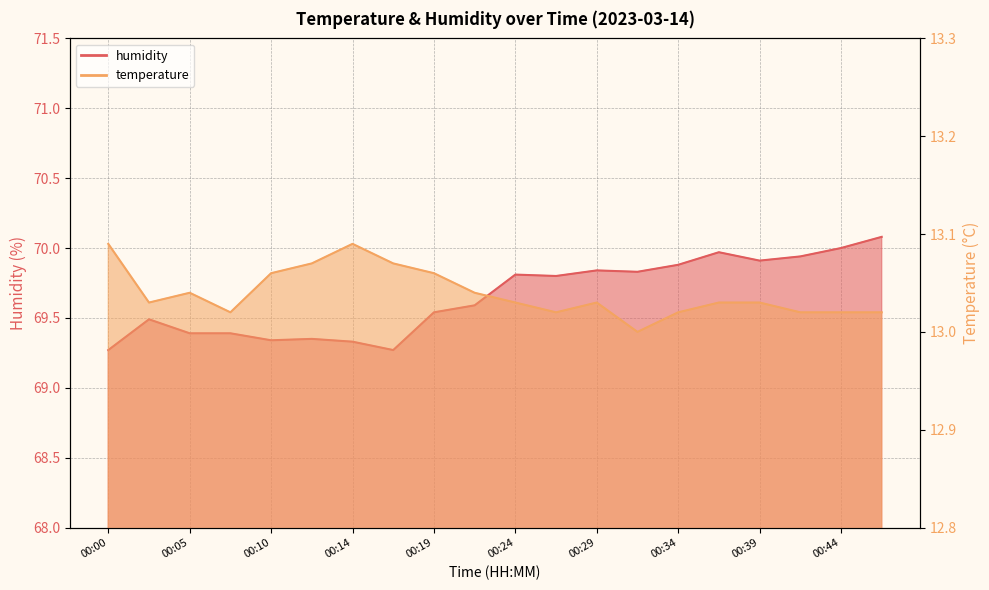

The temperature series shows 13.0 at 00:05. True or false?

True